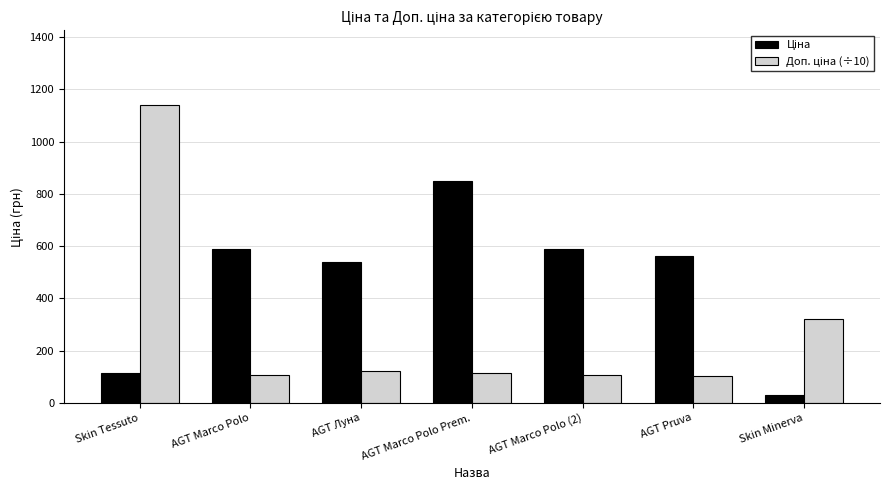

What is the maximum value shown in the chart?

1141.0